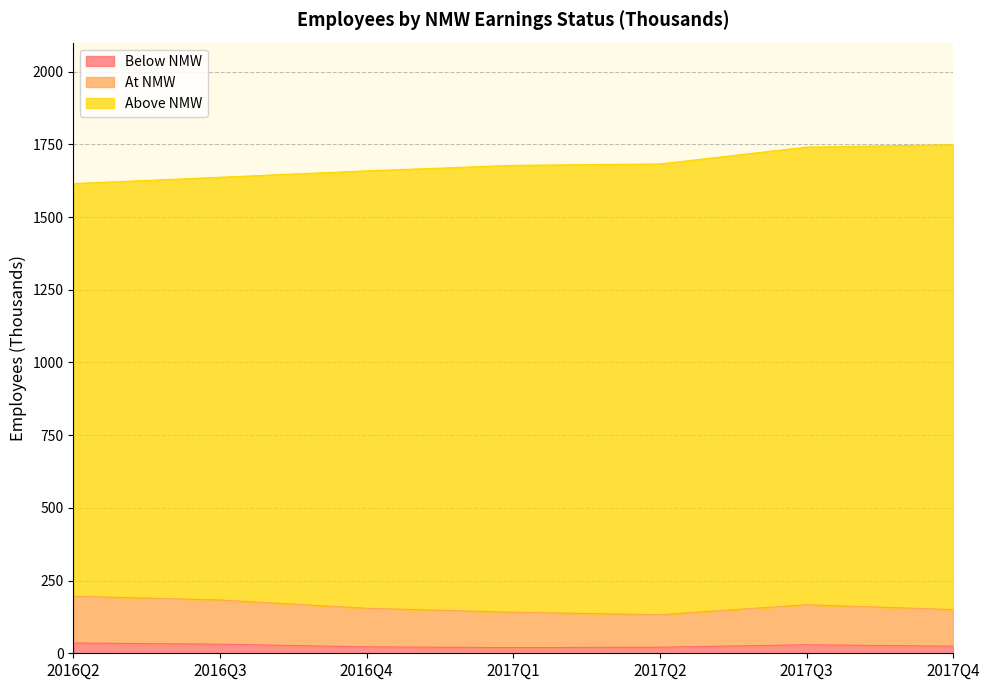

List the labels in order of At NMW value, largest first.

2016Q2, 2016Q3, 2017Q3, 2016Q4, 2017Q4, 2017Q1, 2017Q2